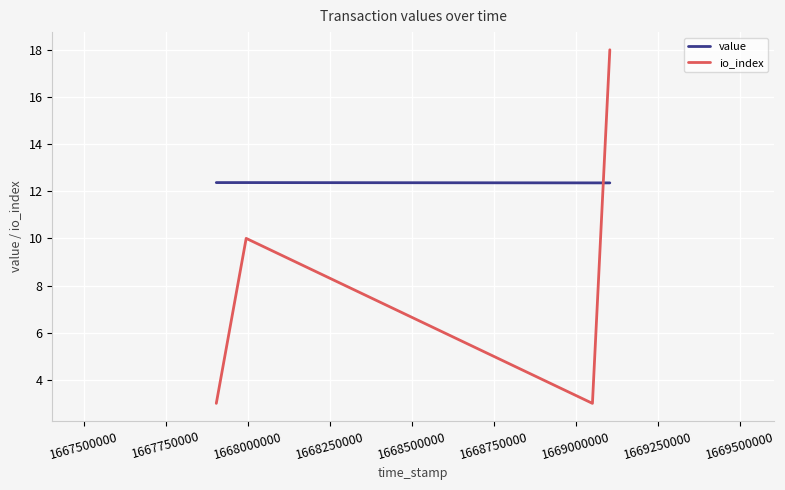

Which series has the widest spread of values?

io_index